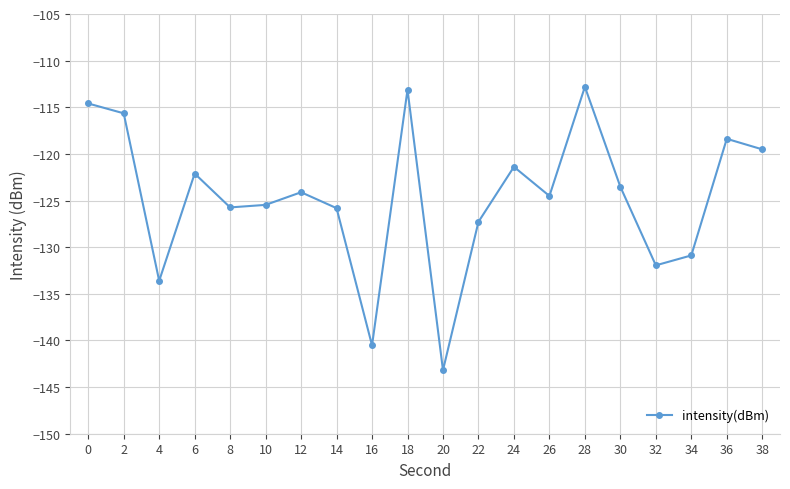

The chart shows a value of -112.8 at 28. True or false?

True